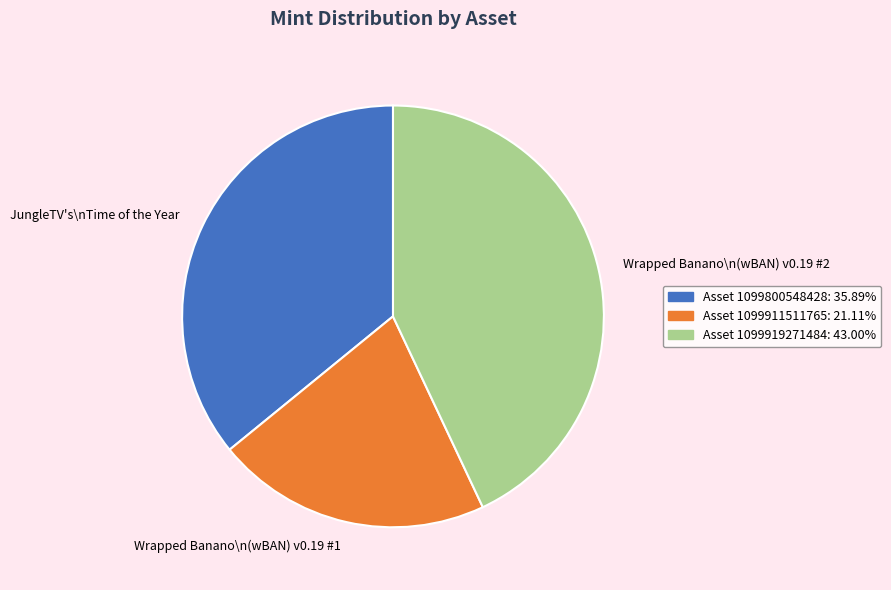

Is there any slice that represents more than half of the pie?

No